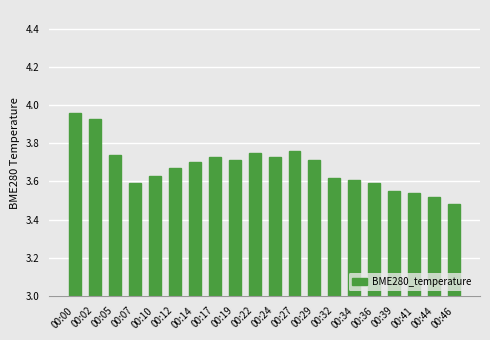

The chart shows a value of 5.6 at 00:17. True or false?

False